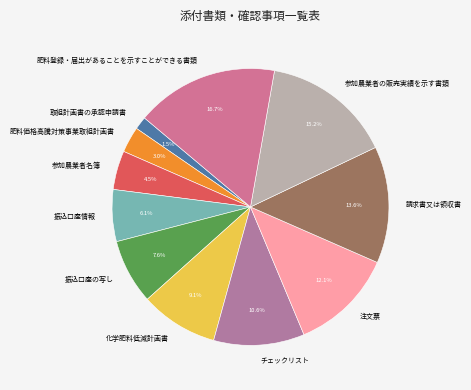

Approximately how many times larger is the value at 振込口座情報 compared to 注文票?

0.5